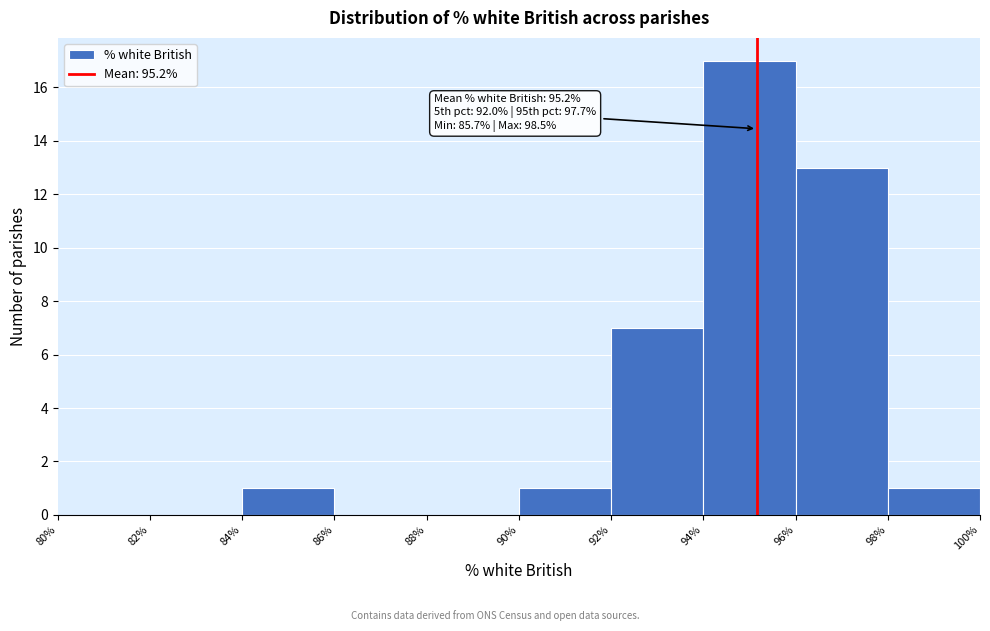

Which range on the x-axis has the tallest bar?

94% to 96%